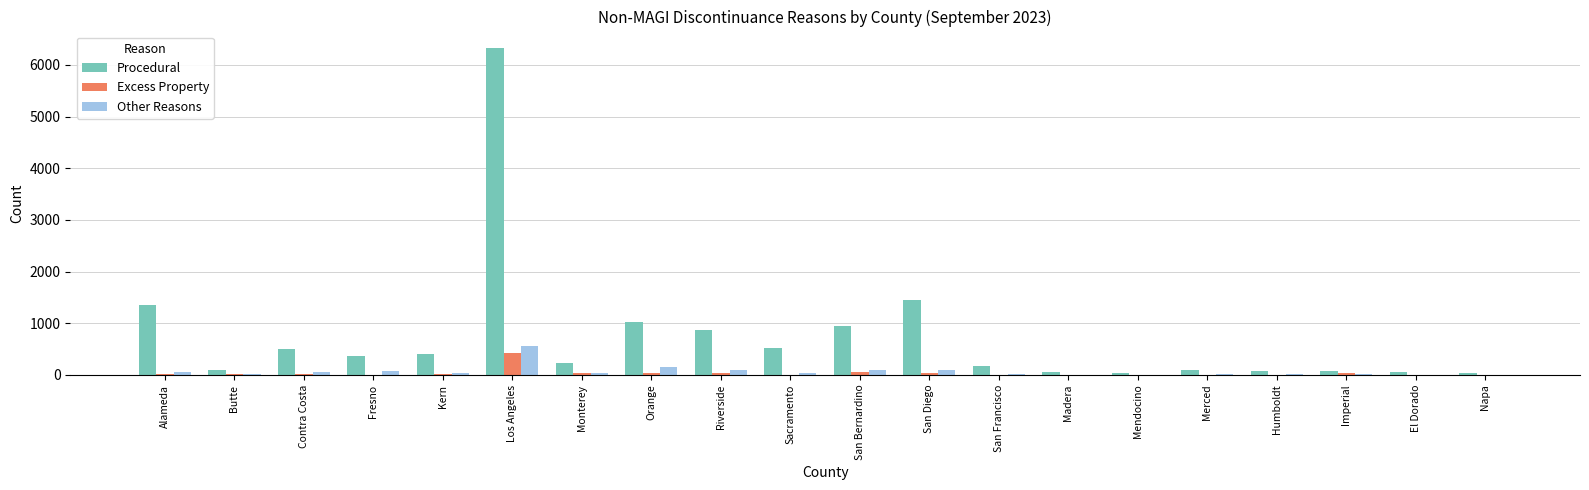

Between Butte and San Bernardino, which series saw the biggest shift?

Procedural